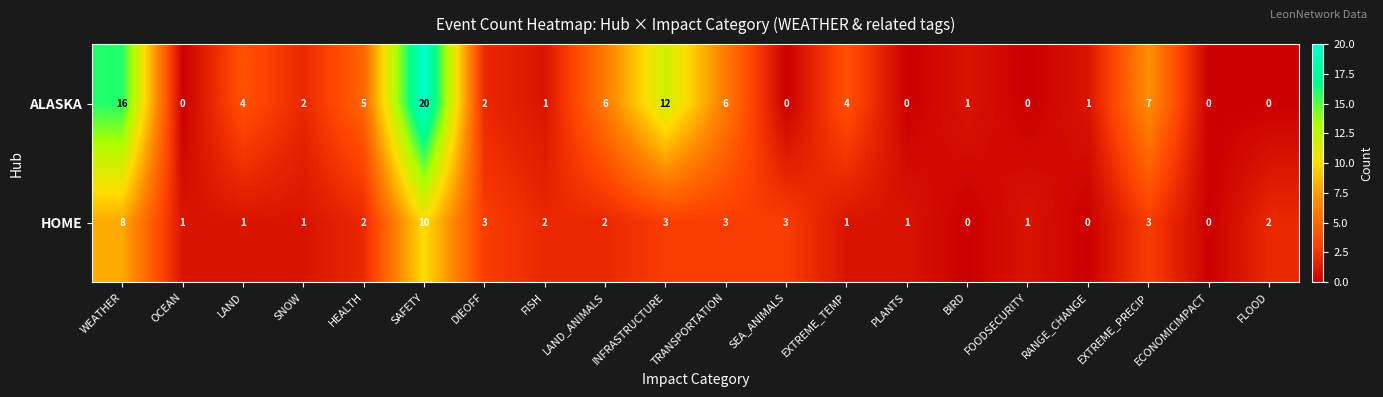

What is the total value across all series at DIEOFF?

5